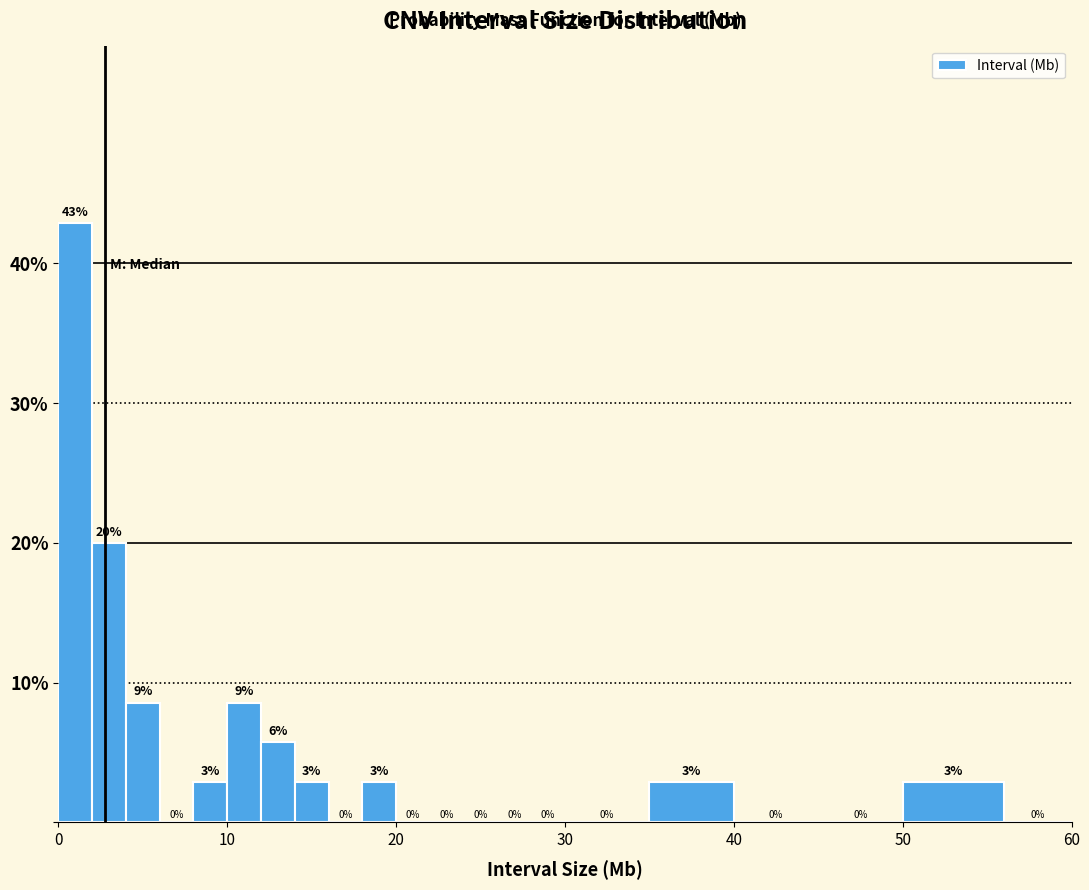

Around what value on the x-axis is the tallest bar? Give the approximate position of its centre, as read against the axis.

1